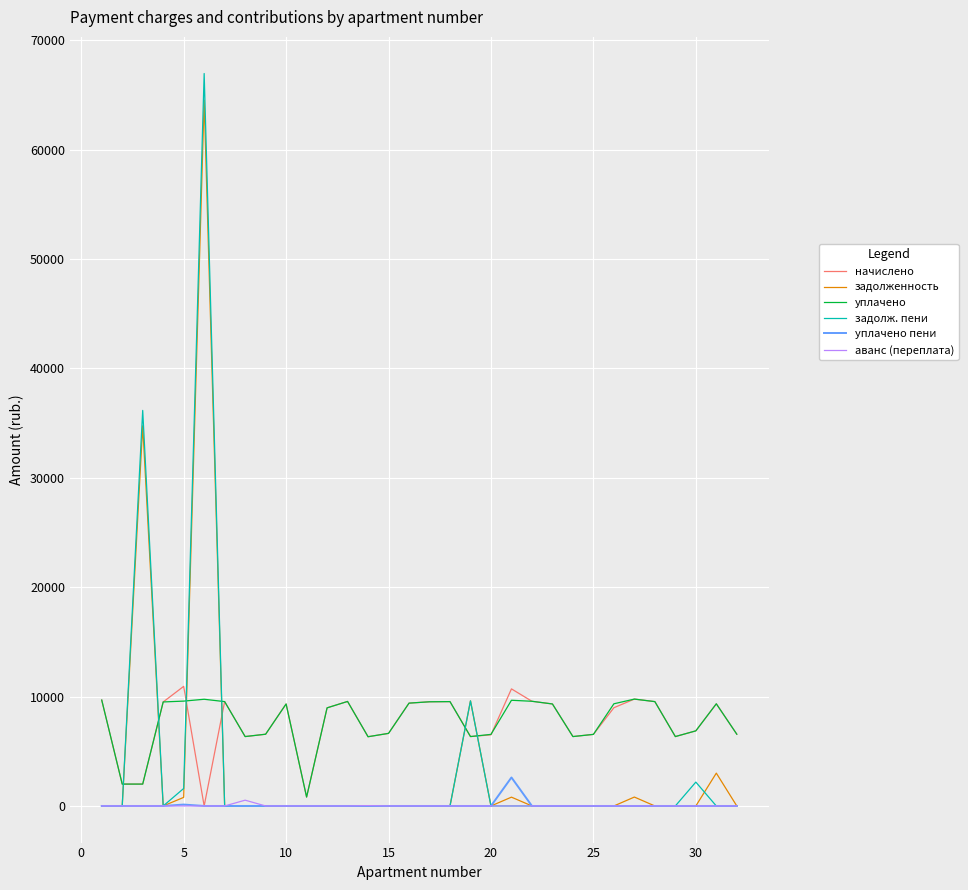

Which series has the largest range (max minus min)?

задолж. пени